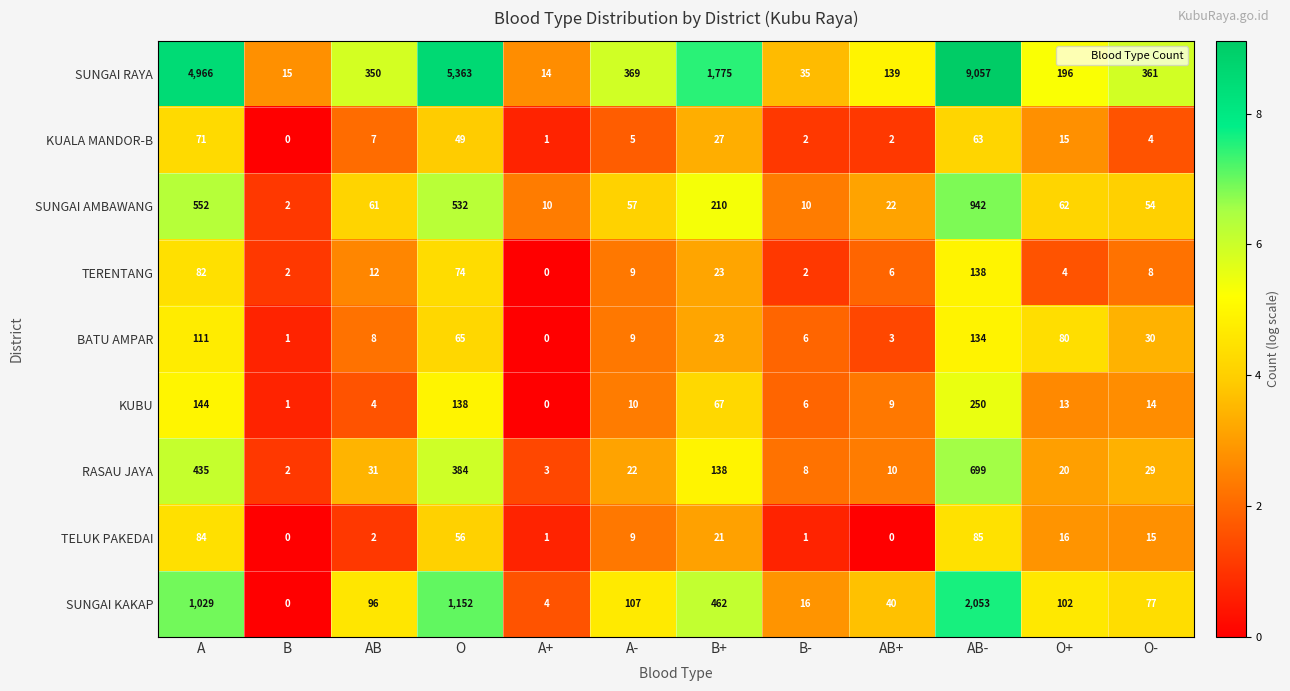

What is the spread (max minus min) of values at AB-?

8994